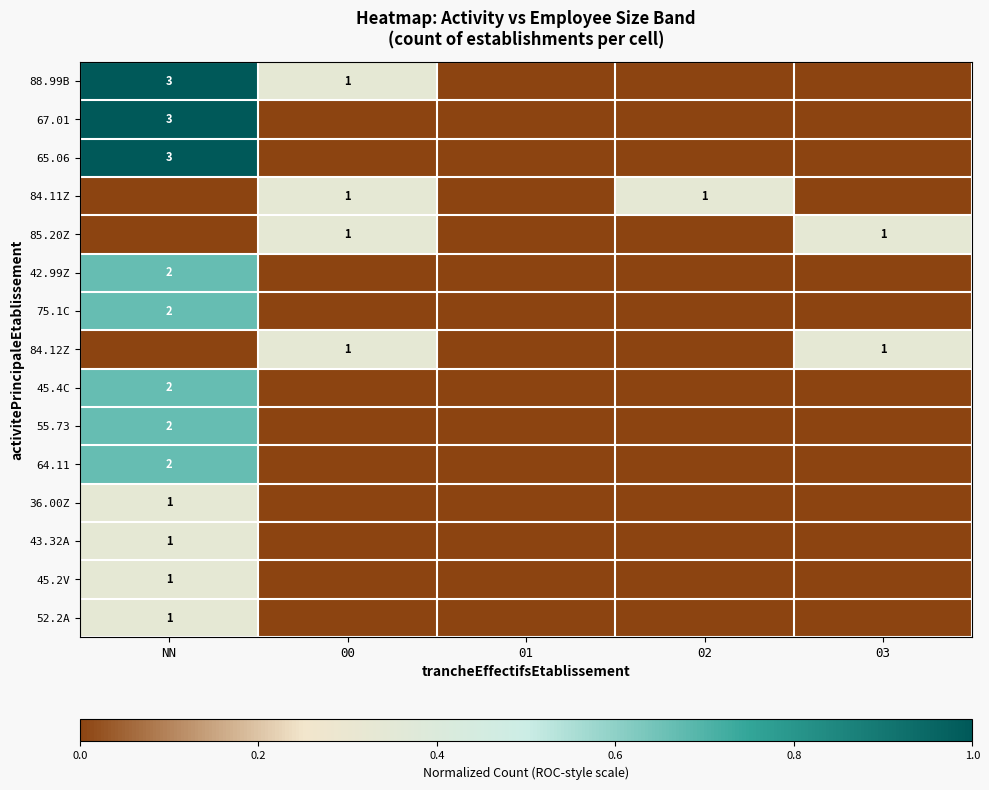

What is the difference between the maximum and minimum values in the 75.1C series?

0.7